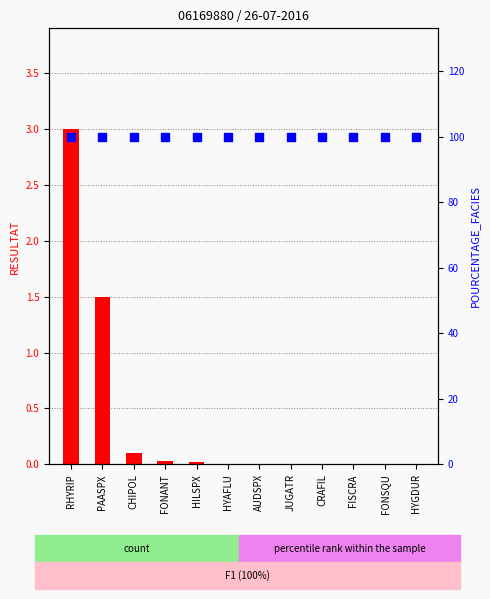

At which category is the sum across all series the highest?

RHYRIP